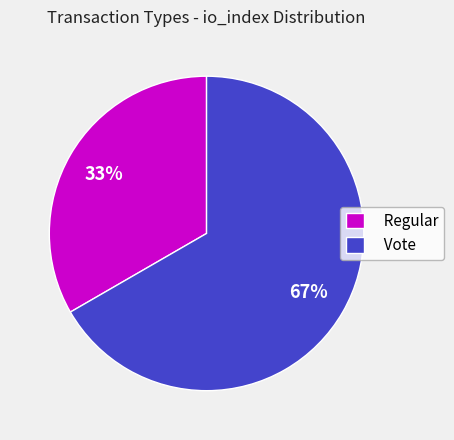

To the nearest percent, what is the average slice percentage?

50%